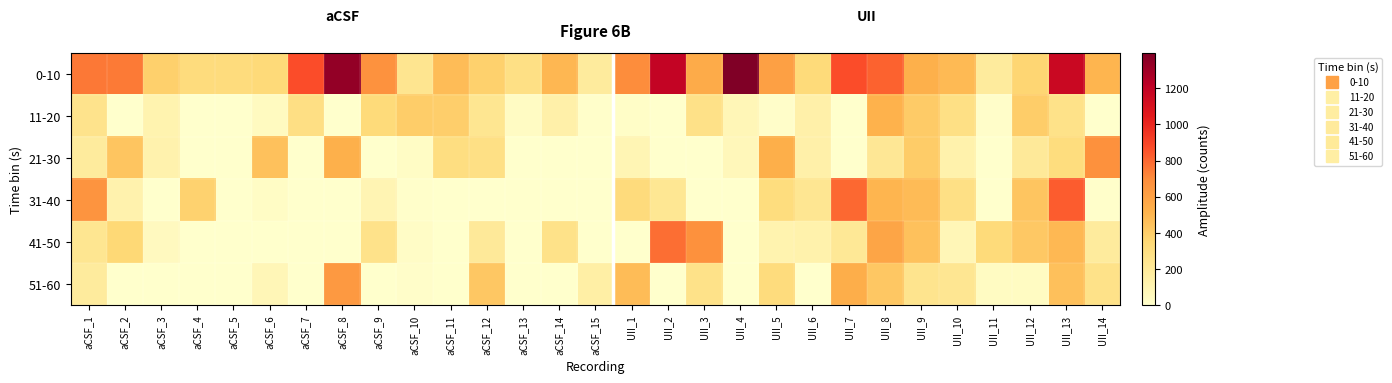

Rank the series at aCSF_8 from highest to lowest value.

0-10, 51-60, 21-30, 31-40, 11-20, 41-50